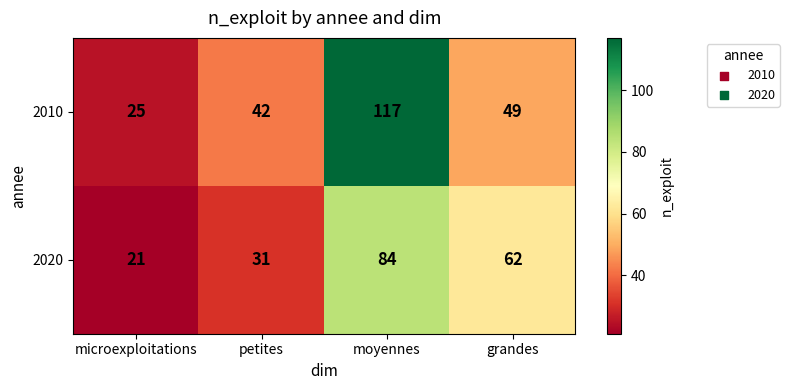

At microexploitations, list the series in order from largest to smallest.

2010, 2020